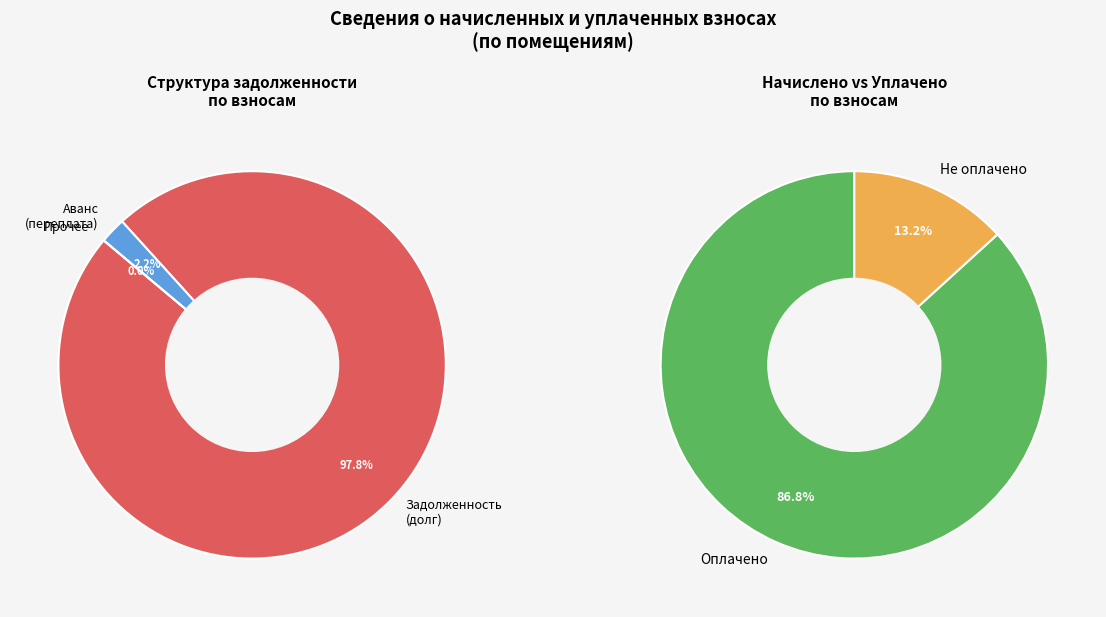

True or false: 33 accounts for 5% of the total.

True